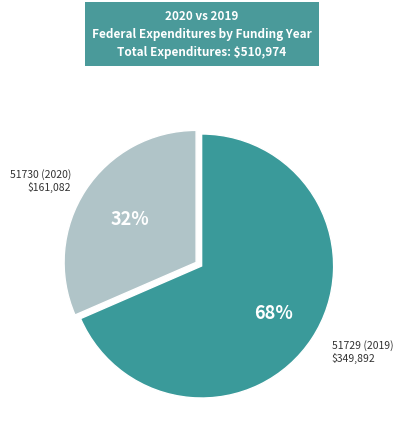

The 51729 (2019) slice represents 68% of the pie. True or false?

True